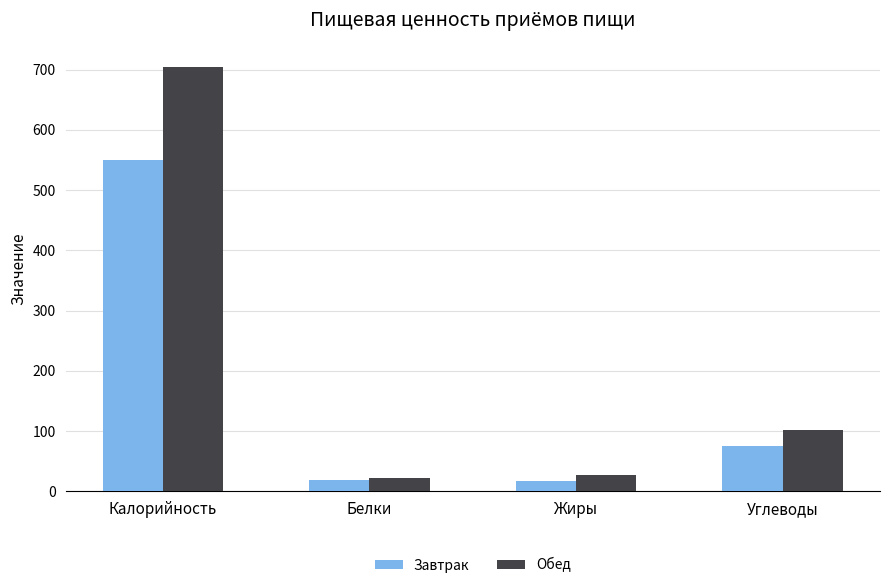

Rank the series by their maximum value, from highest to lowest.

Обед, Завтрак